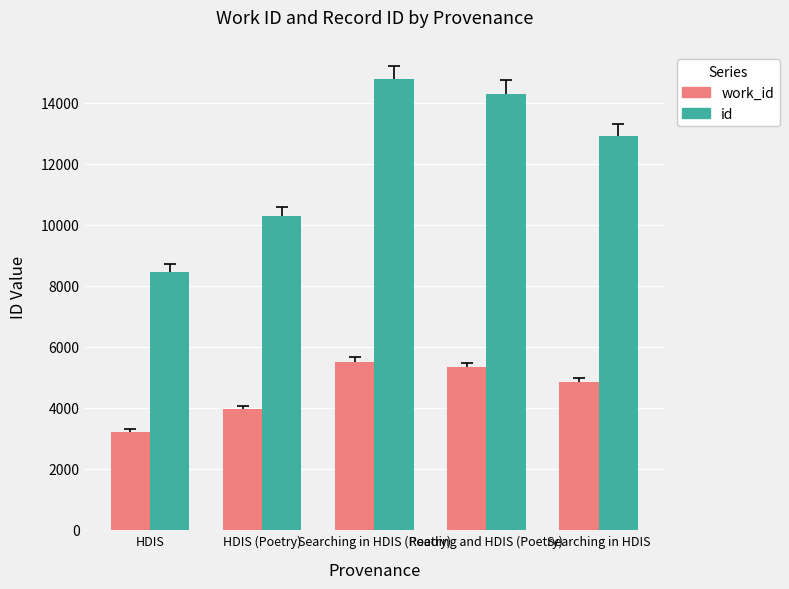

Rank the series by their average value, from highest to lowest.

id, work_id